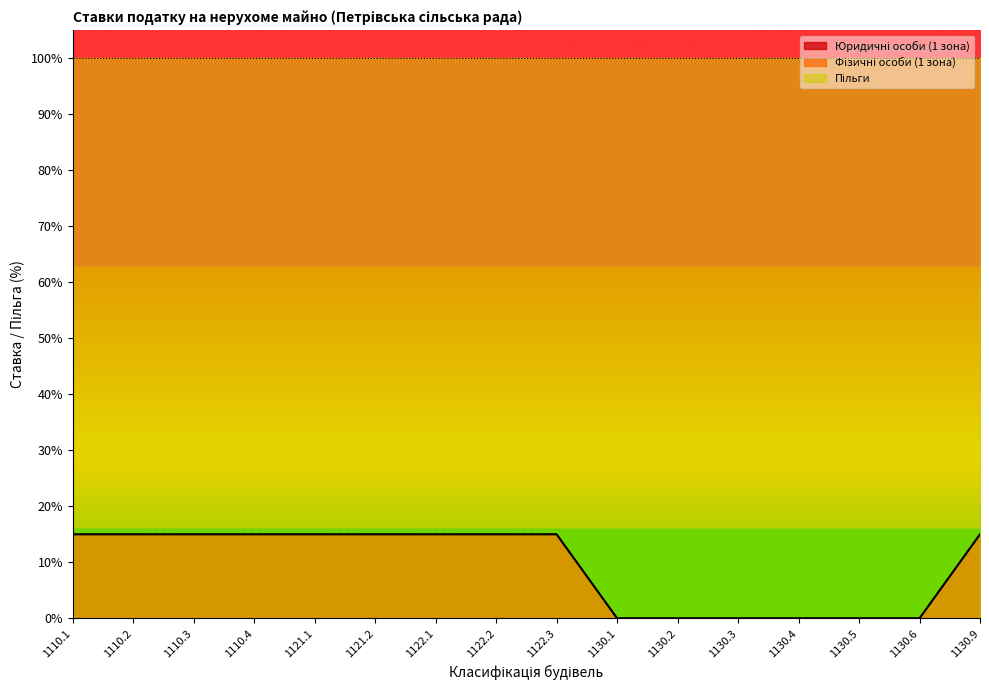

Reading left to right, transcribe all the data shown in this chart.

Юридичні особи (1 зона): 1110.1=15	1110.2=15	1110.3=15	1110.4=15	1121.1=15	1121.2=15	1122.1=15	1122.2=15	1122.3=15	1130.1=0	1130.2=0	1130.3=0	1130.4=0	1130.5=0	1130.6=0	1130.9=15
Фізичні особи (1 зона): 1110.1=15	1110.2=15	1110.3=15	1110.4=15	1121.1=15	1121.2=15	1122.1=15	1122.2=15	1122.3=15	1130.1=0	1130.2=0	1130.3=0	1130.4=0	1130.5=0	1130.6=0	1130.9=15